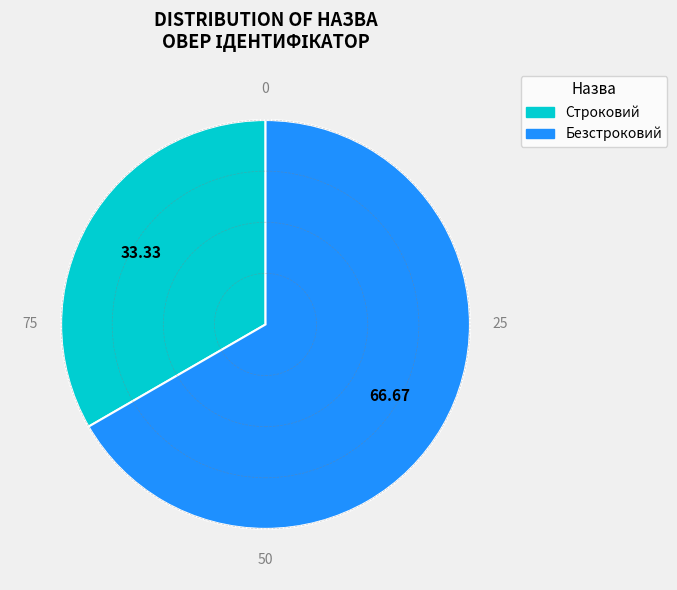

Rank the categories by value from lowest to highest.

Строковий, Безстроковий